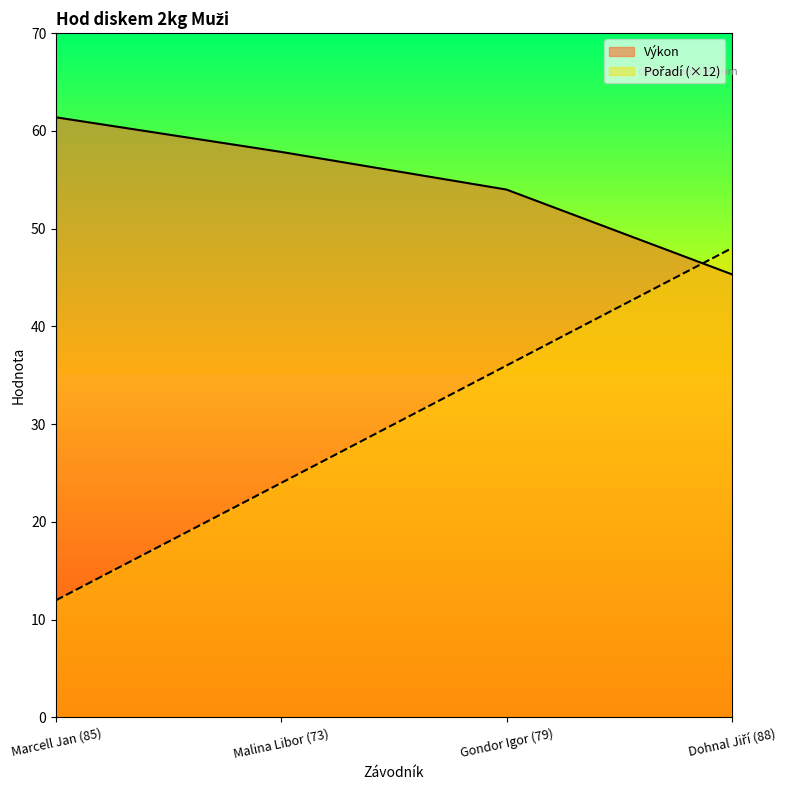

What is the label of the 4th point from the left?

Dohnal Jiří (88)